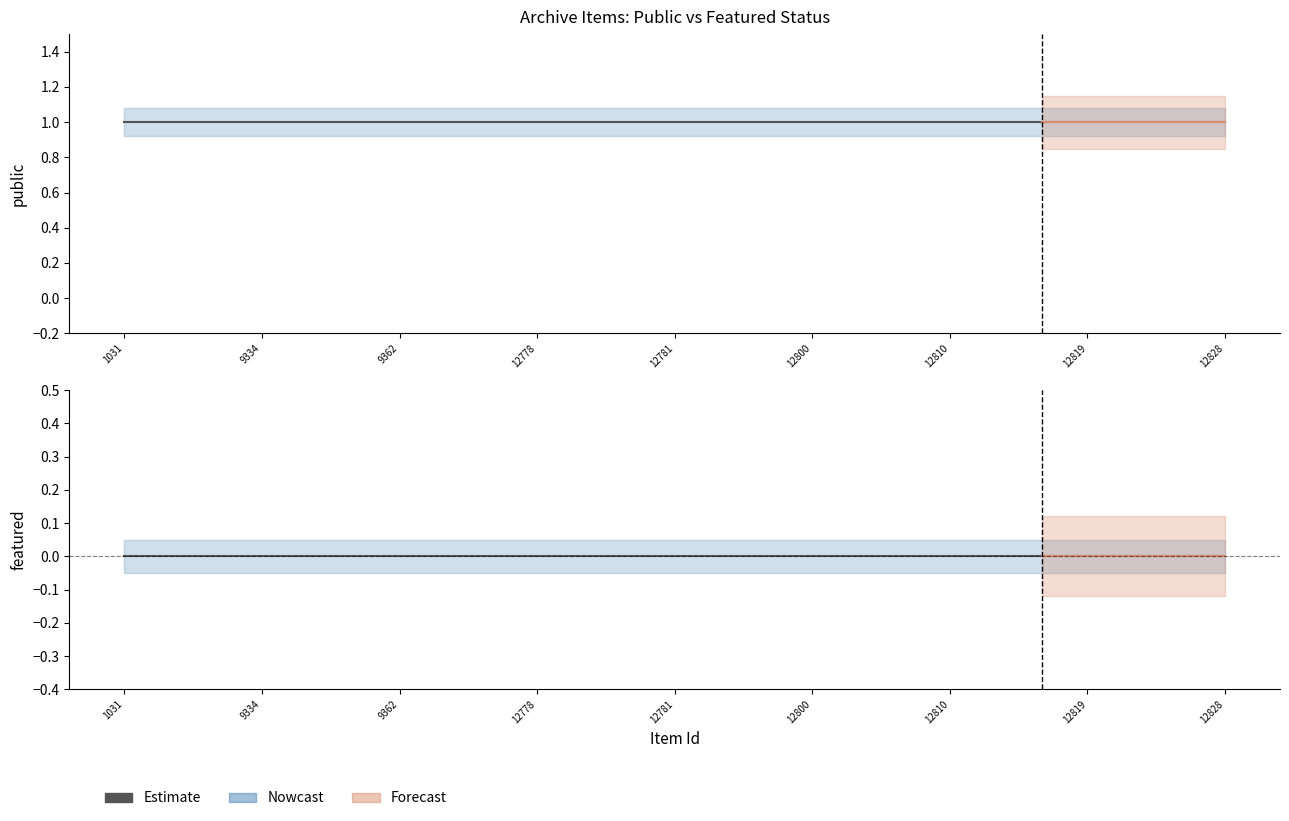

The value of public at 12819 is 1. True or false?

True